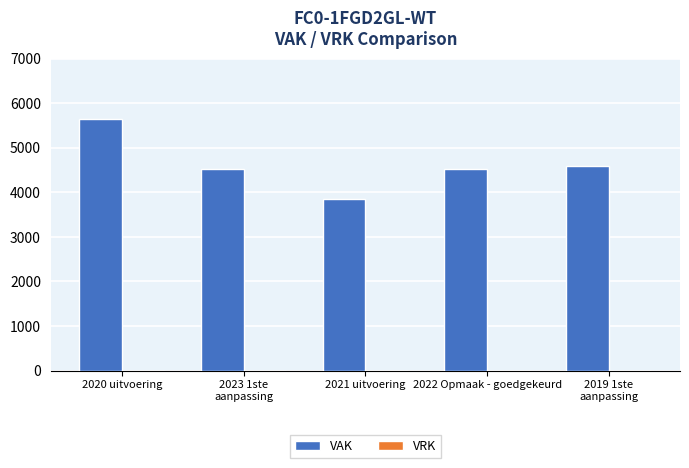

What is the label of the 1st bar from the left?

2020 uitvoering